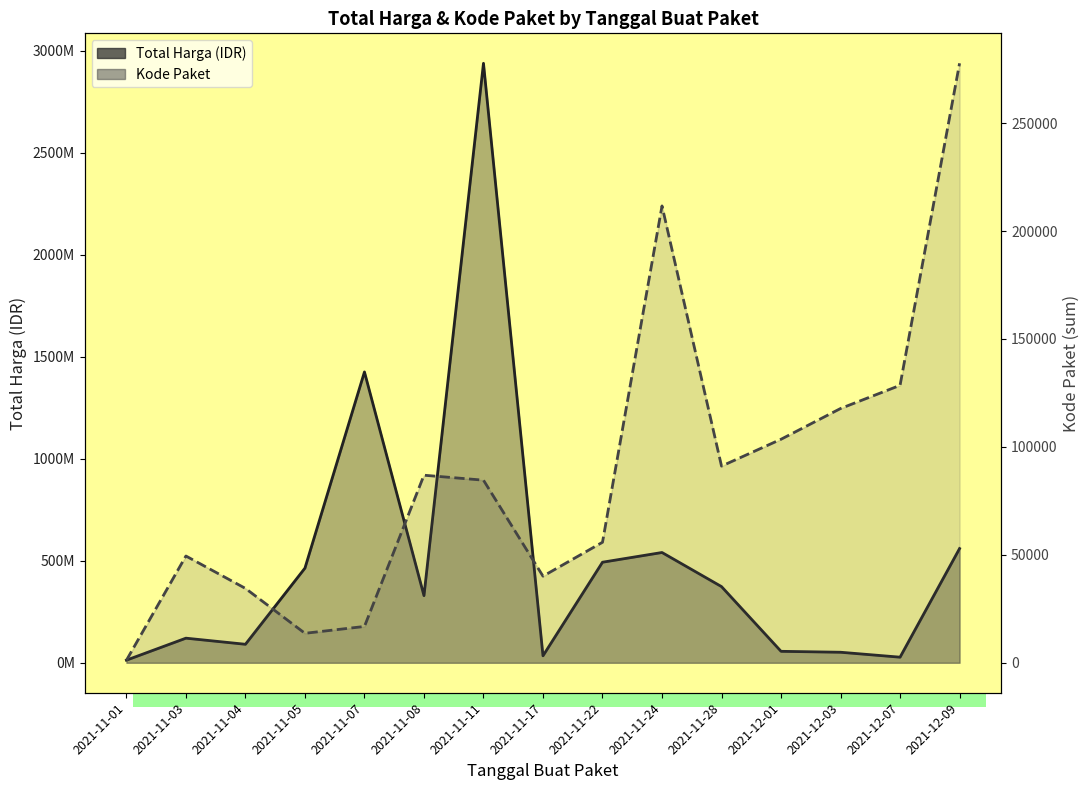

At 2021-11-11, list the series in order from smallest to largest.

Kode Paket, Total Harga (IDR)